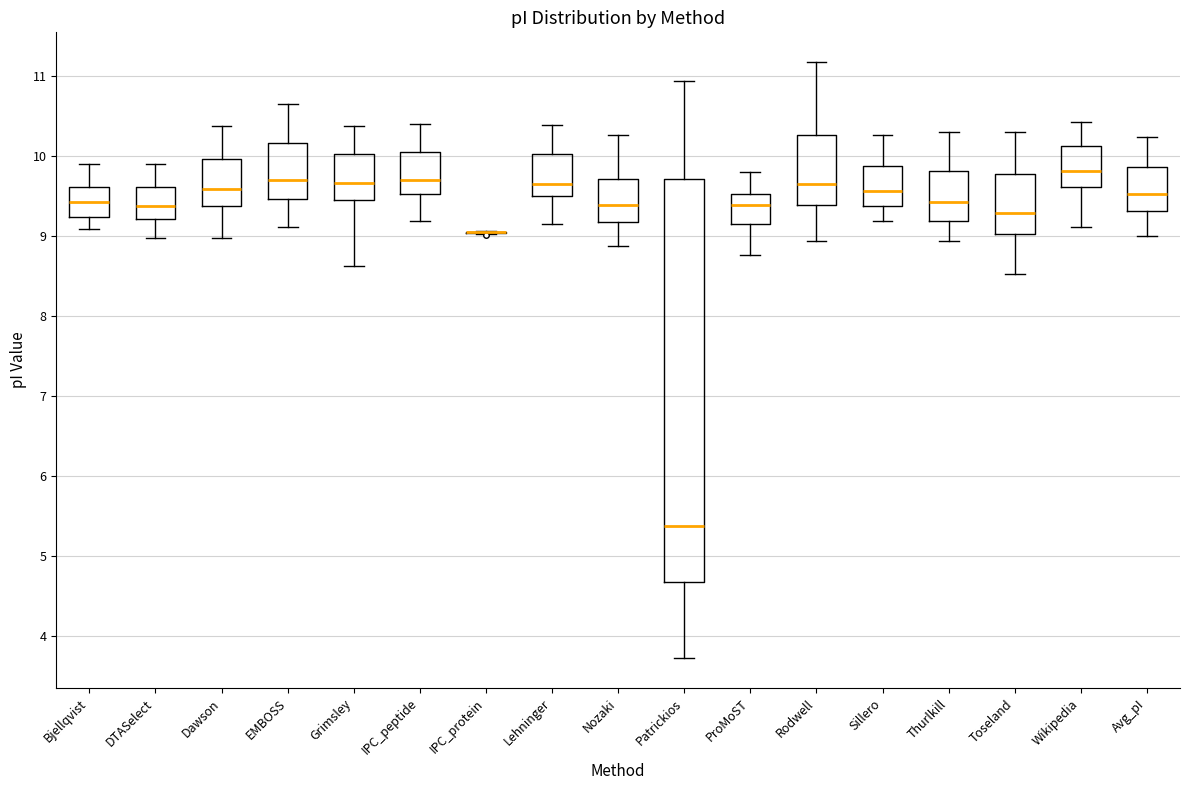

Where does the upper whisker of the box for Thurlkill end on the y-axis? The values are not printed on the chart, so give them approximately, as read against the axis.

10.3